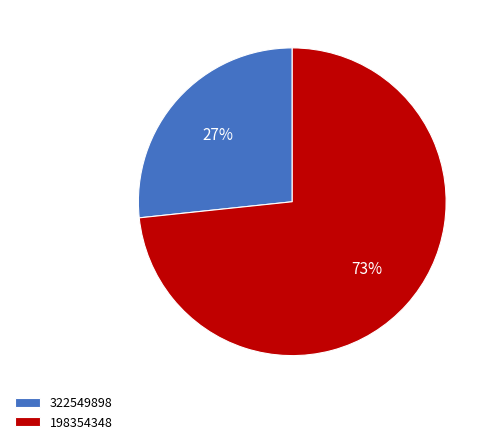

Is it true that 322549898 is 39% of the pie?

False